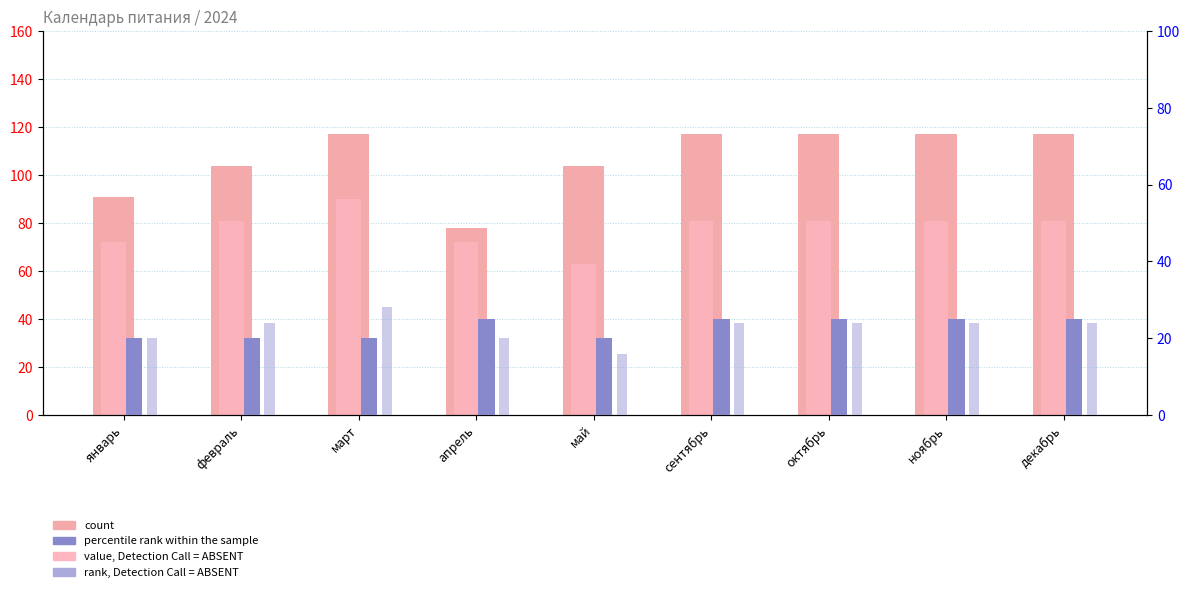

How many count values are between 104 and 117?

7